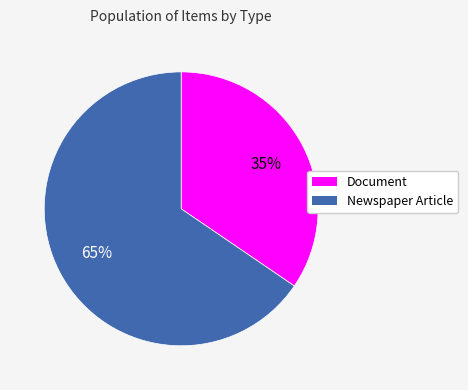

To the nearest percent, what is the average slice percentage?

50%